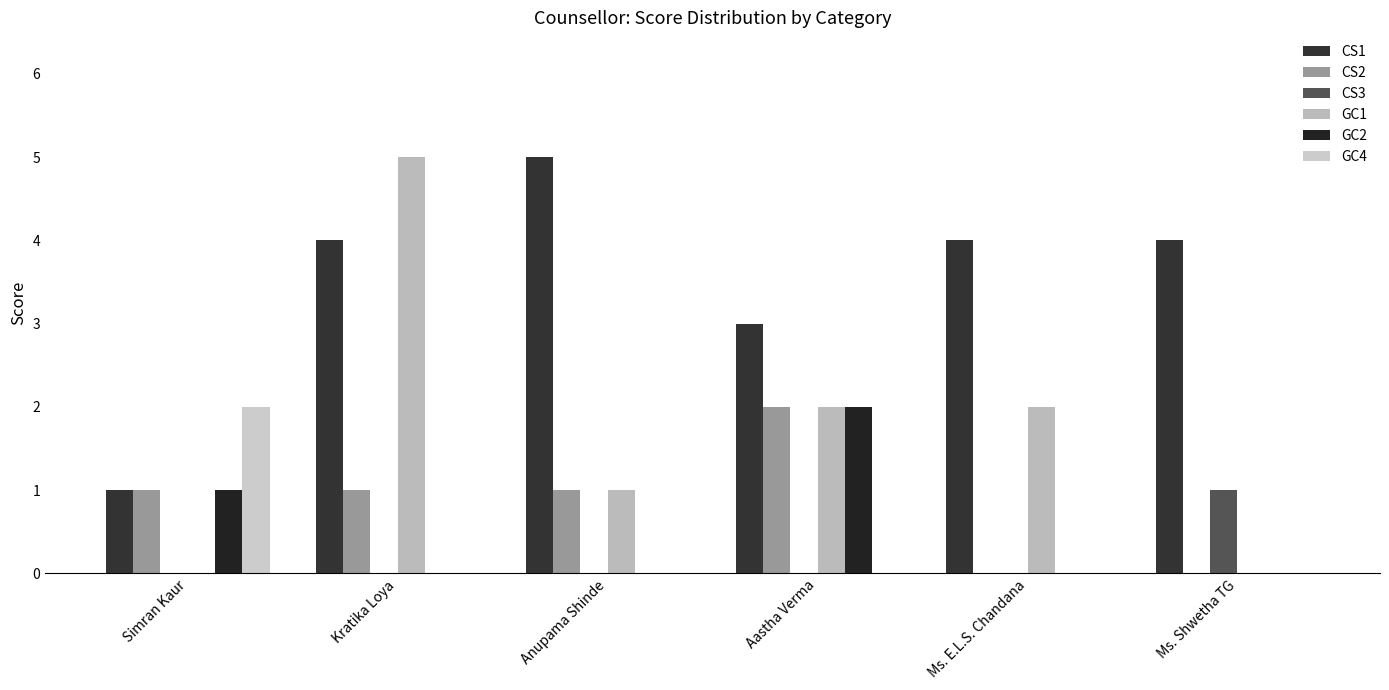

Which series has the largest total across all categories?

CS1